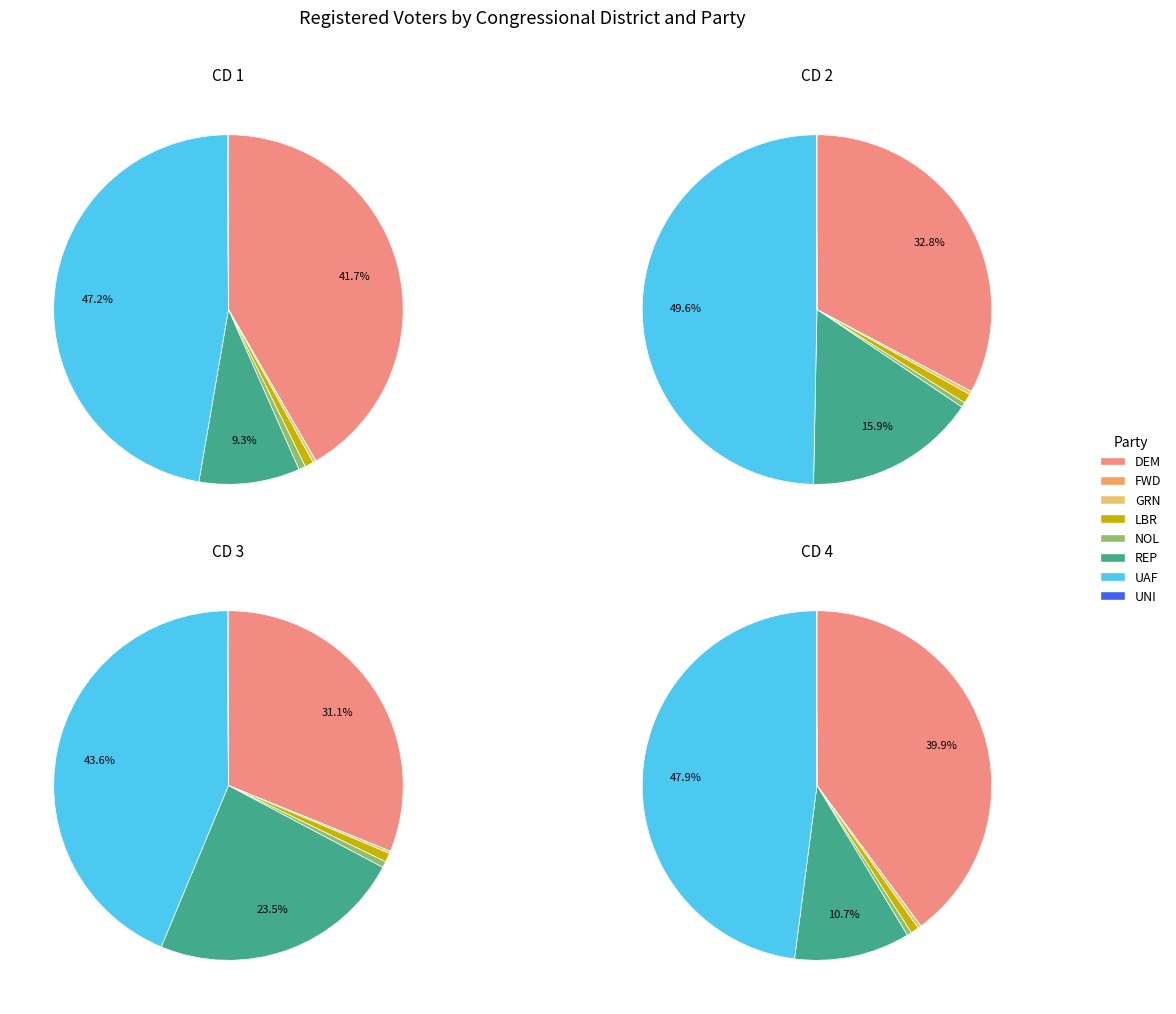

The UNI slice represents 8% of the pie. True or false?

False